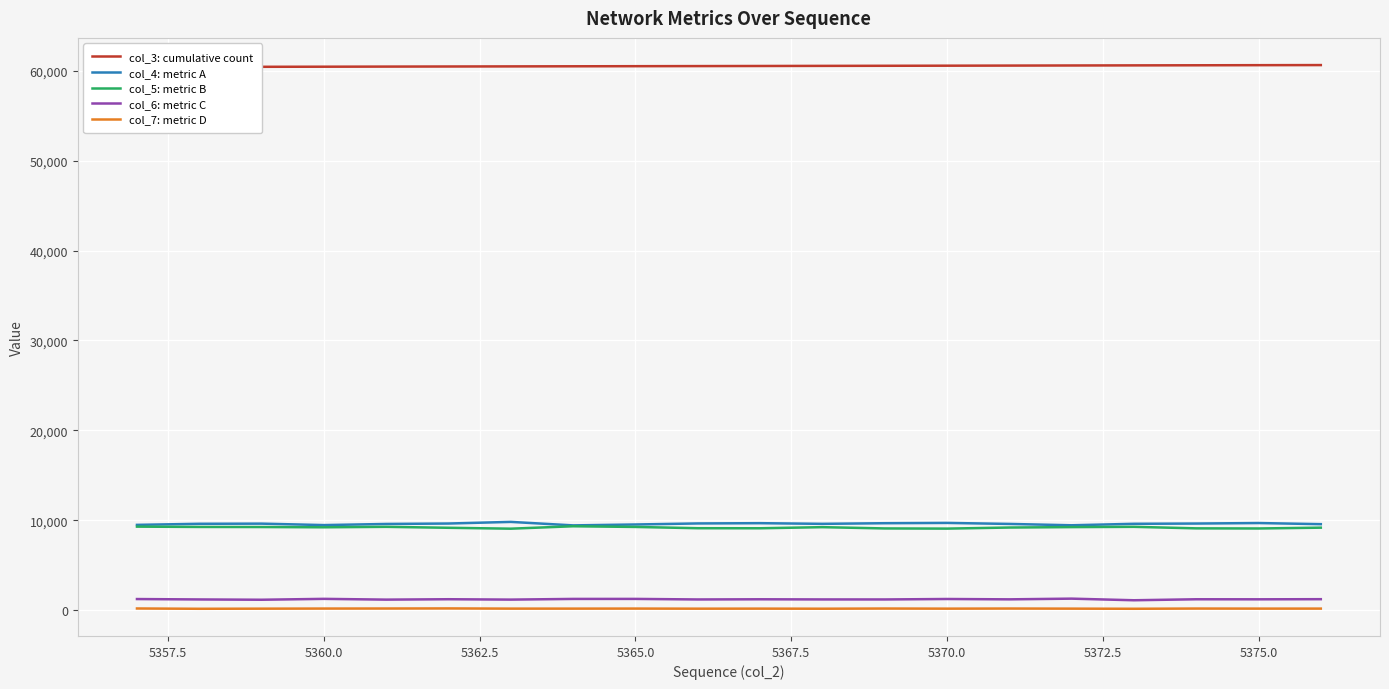

List the series in order of their peak value, lowest first.

col_7: metric D, col_6: metric C, col_5: metric B, col_4: metric A, col_3: cumulative count